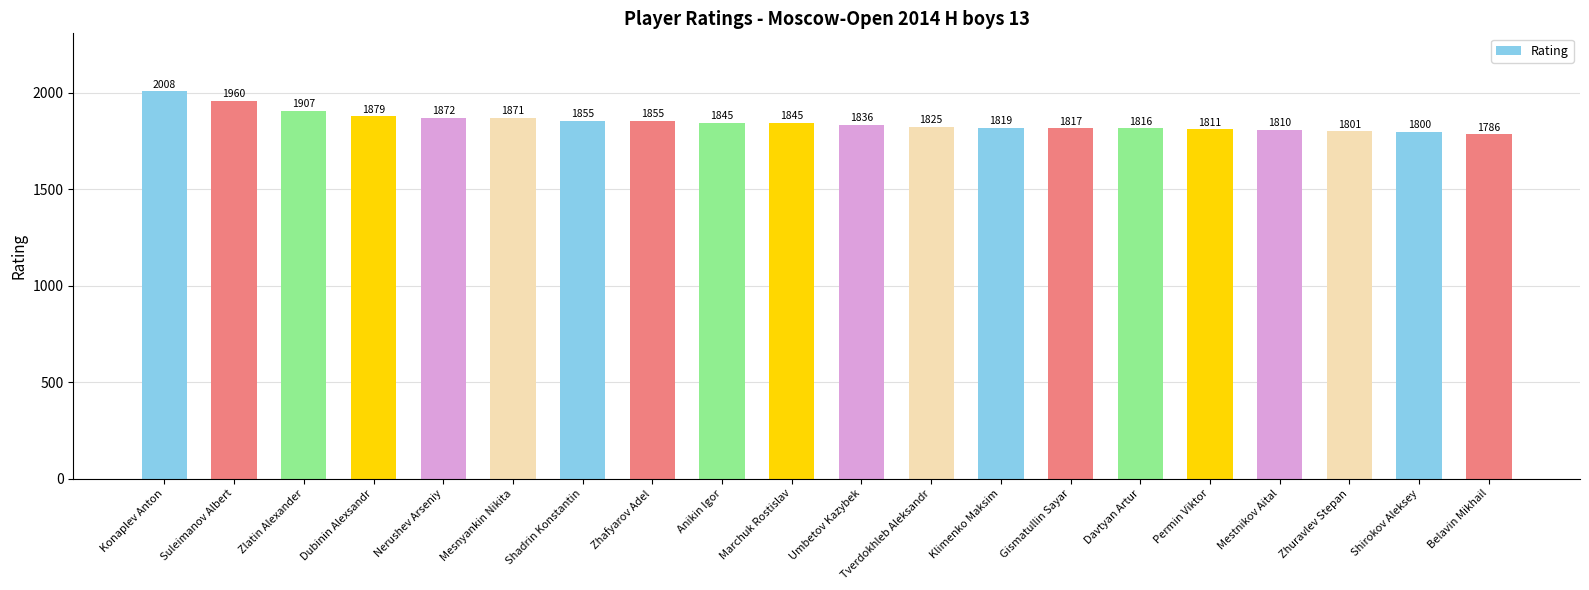

What is the sum of the values at Shadrin Konstantin and Belavin Mikhail?

3641